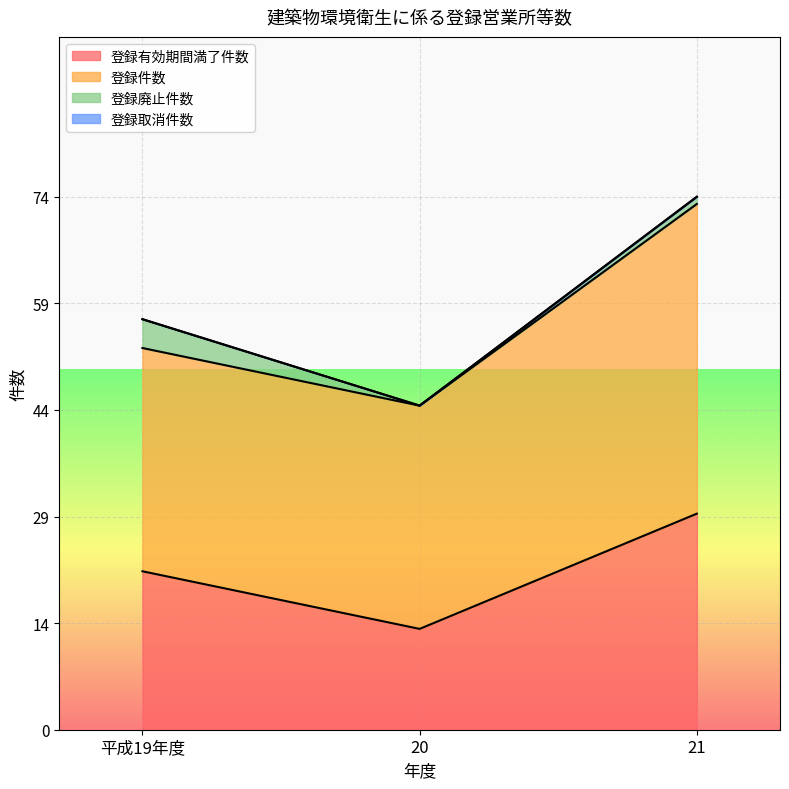

What is the total value across all series at 平成19年度?

57